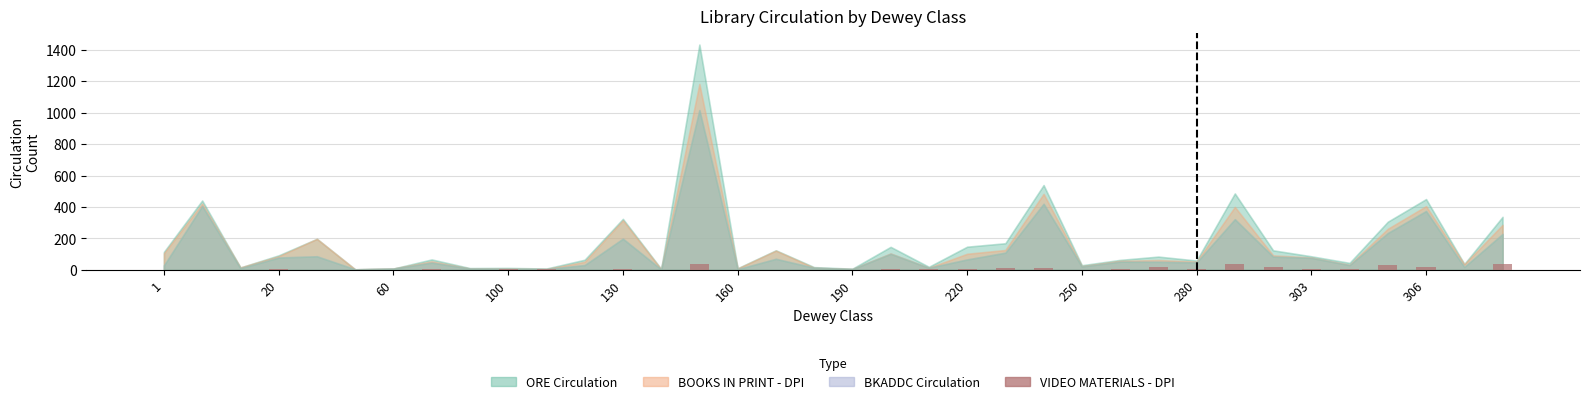

What is the sum of all values?

282